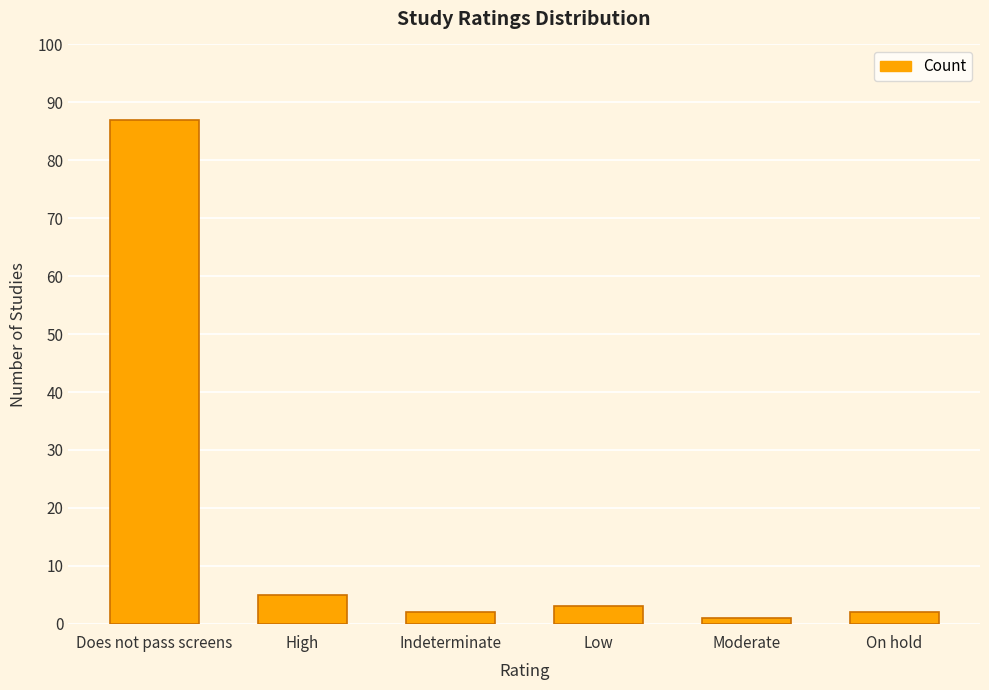

Reading left to right, list all the values displayed in this chart.

87	5	2	3	1	2